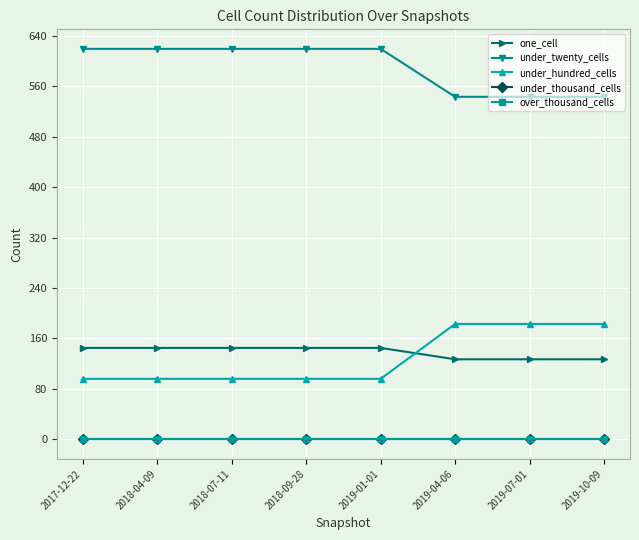

What is the label of the 5th point from the left?

2019-01-01